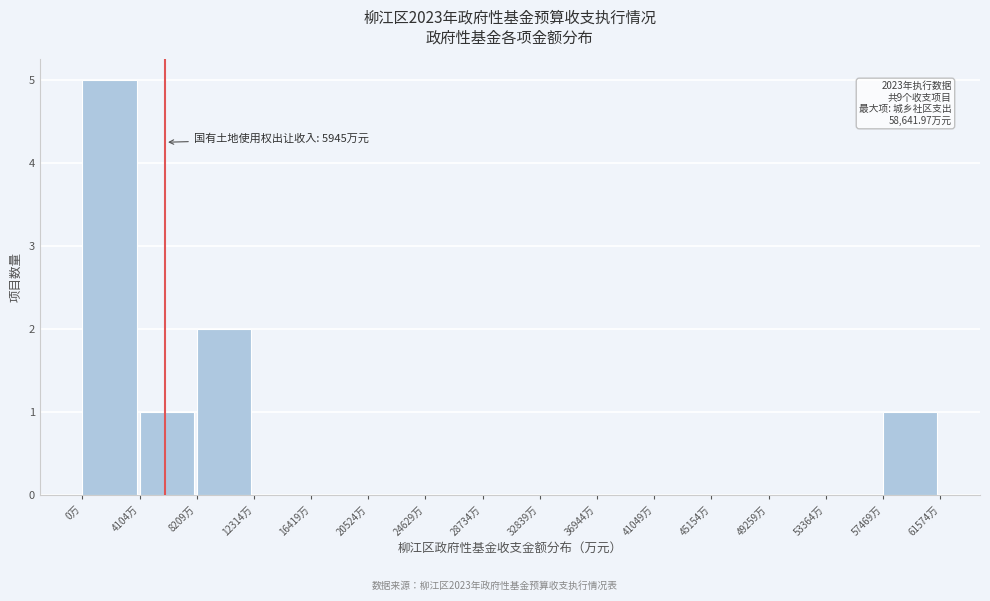

Over which range of the x-axis is the bar tallest?

0 to 4000